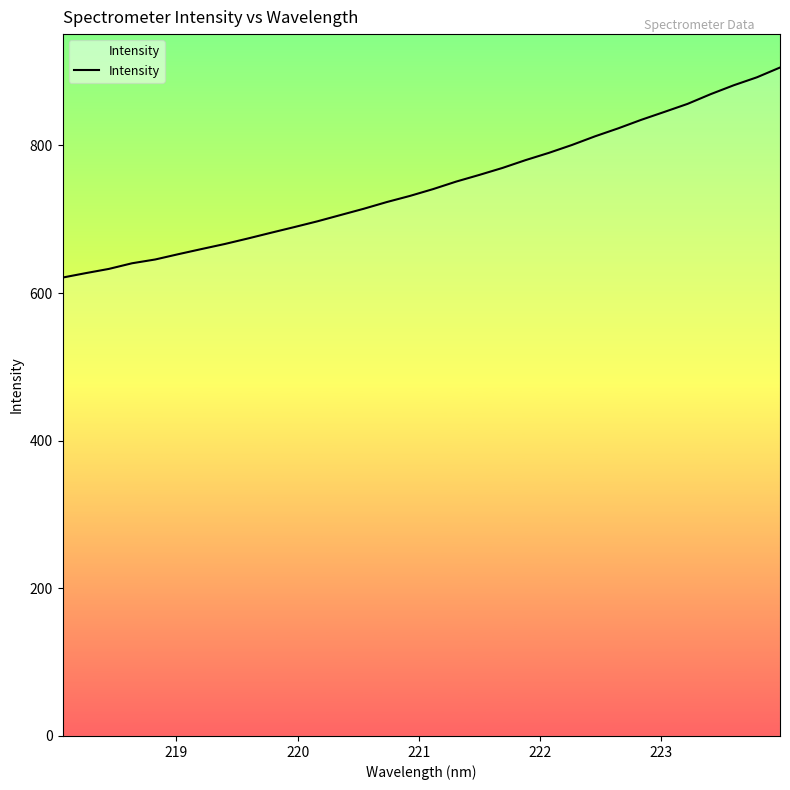

What is the difference between the second highest and minimum values?

271.3